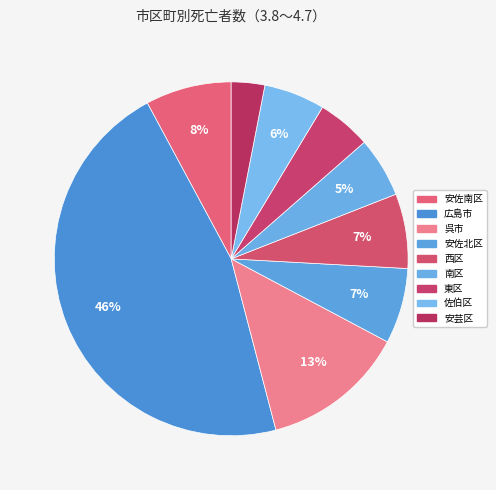

How many slices are in this pie chart?

9